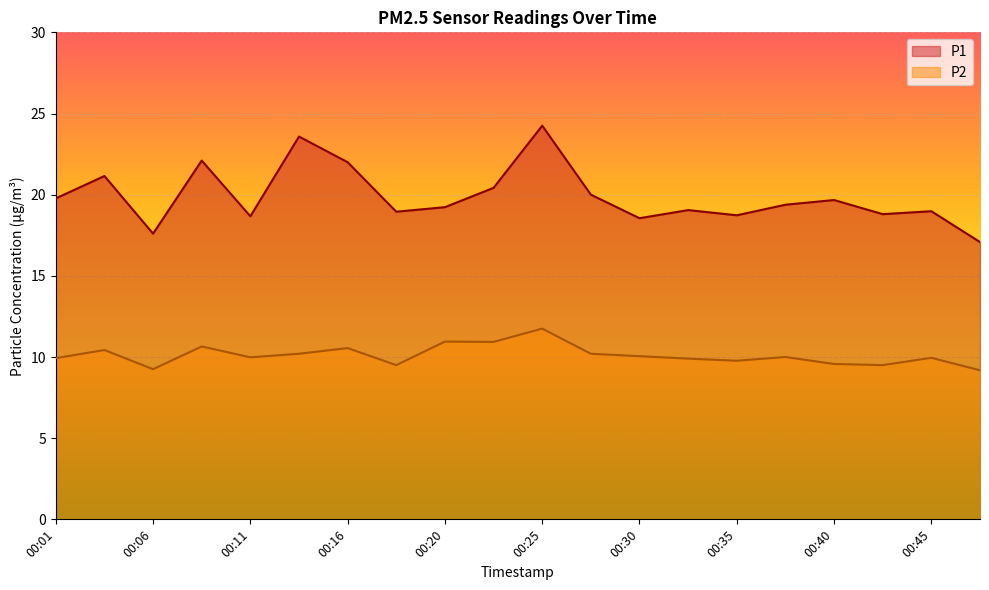

What are all the series names shown in the legend?

P1, P2